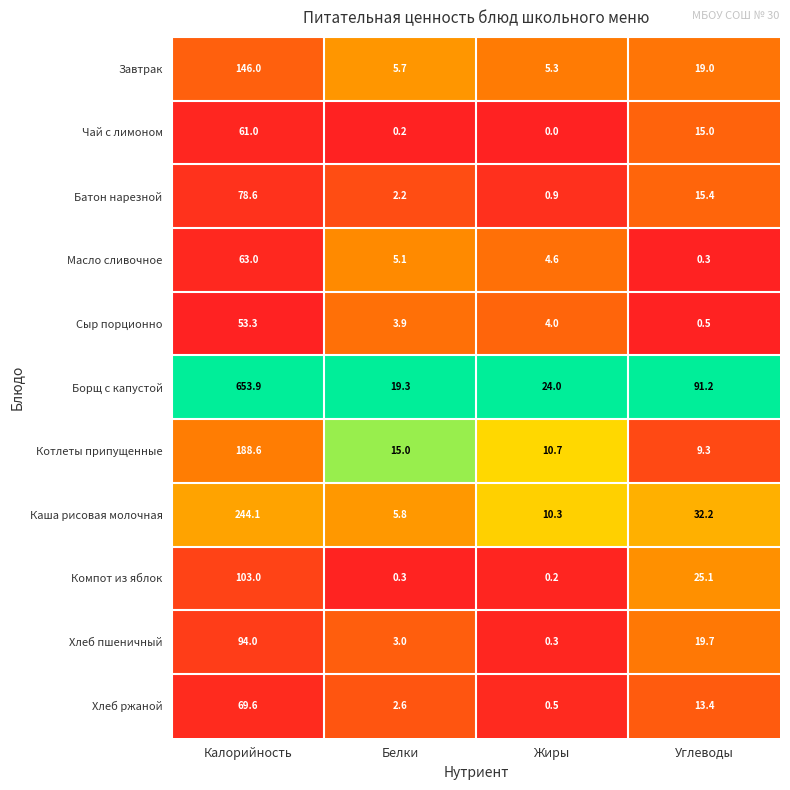

What is the sum of all Компот из яблок values?

128.6